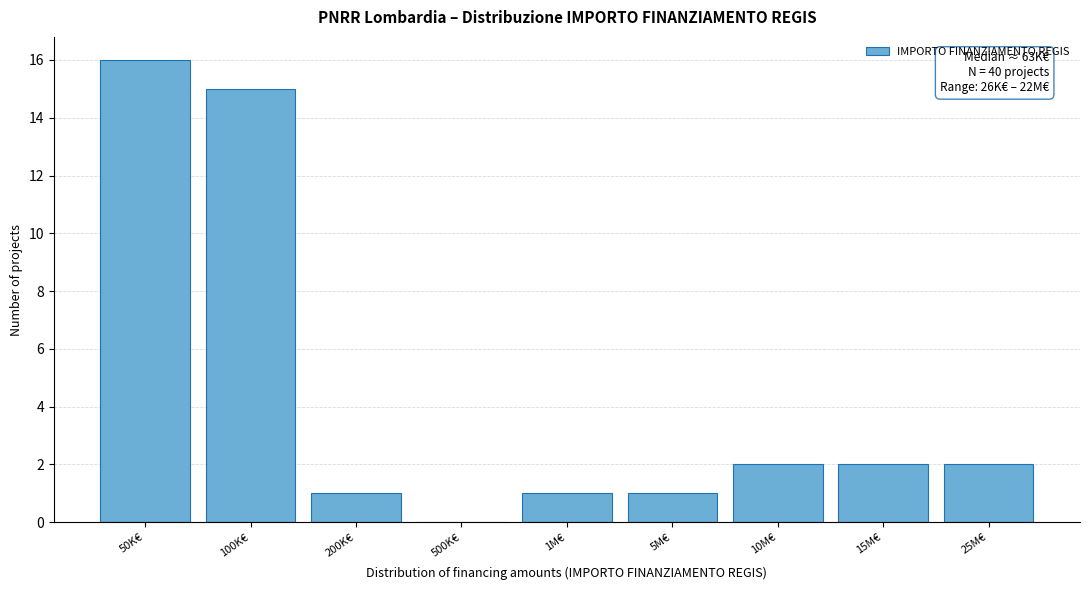

Reading right to left, transcribe all the data shown in this chart.

25M€=2	15M€=2	10M€=2	5M€=1	1M€=1	500K€=0	200K€=1	100K€=15	50K€=16